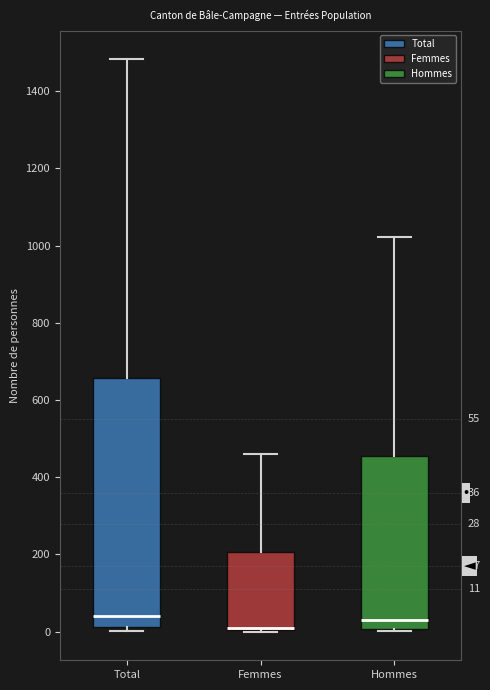

Which box is the tallest, from its lower edge to its upper edge?

Total